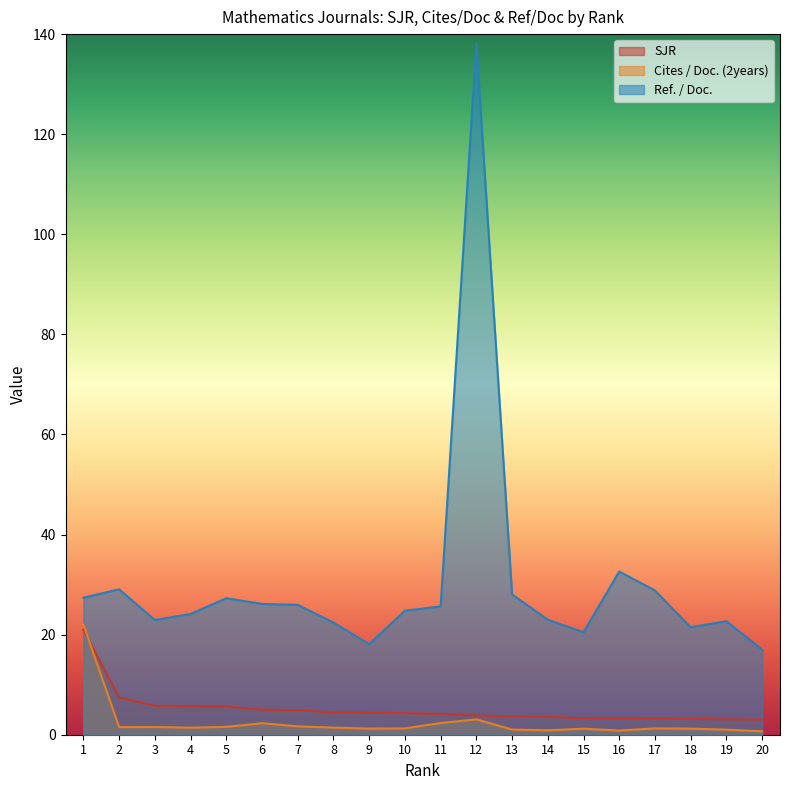

Does the chart have visible grid lines?

No